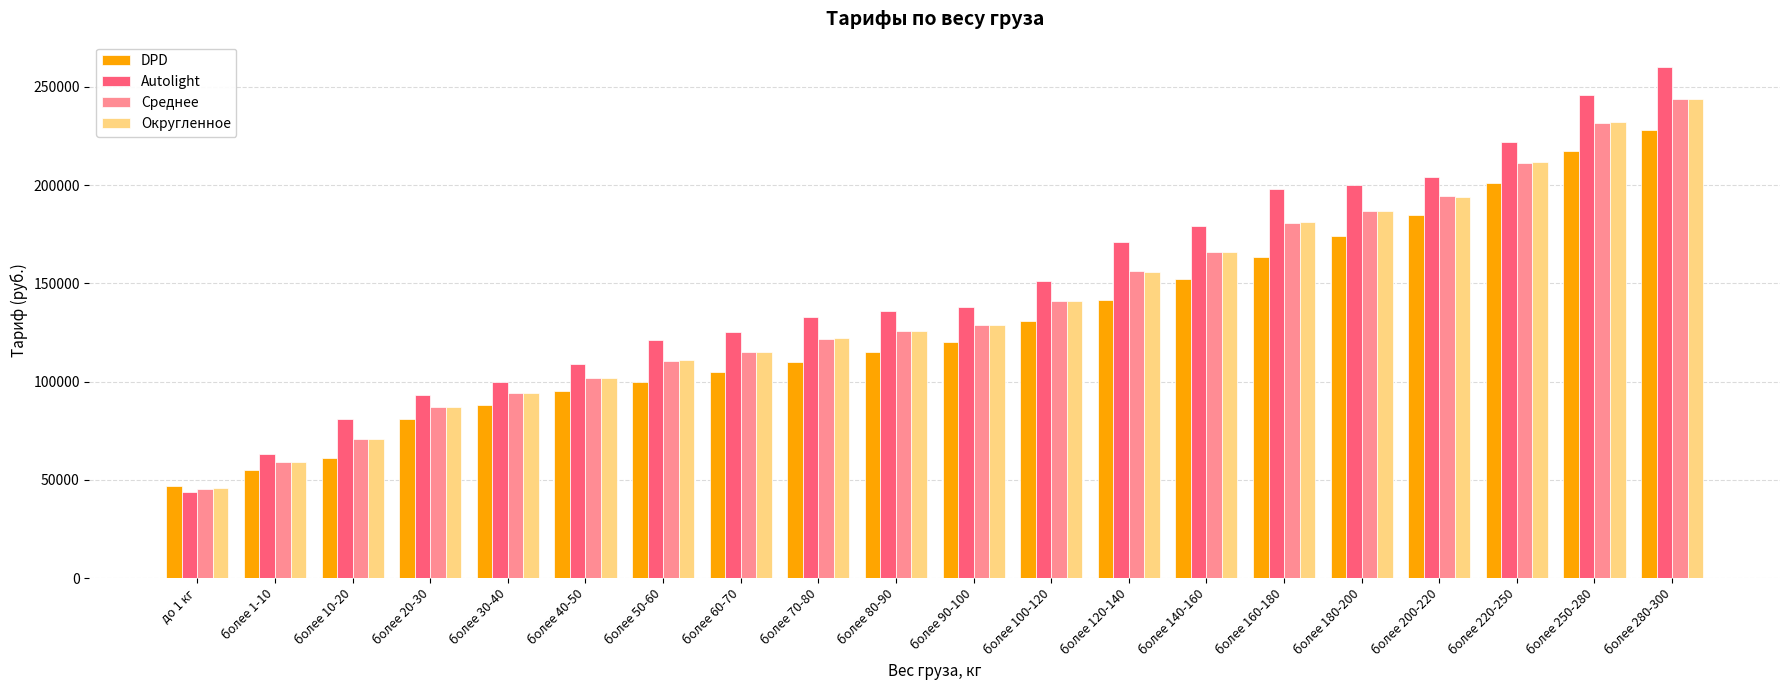

Is it true that Autolight equals 235132 at более 100-120?

False